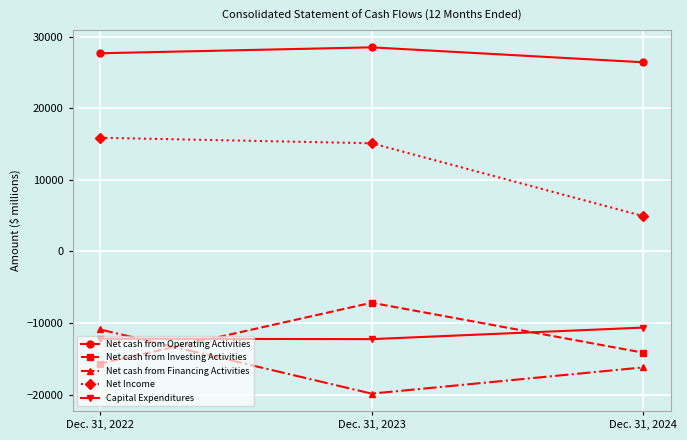

List the labels in order of Capital Expenditures value, largest first.

Dec. 31, 2024, Dec. 31, 2022, Dec. 31, 2023